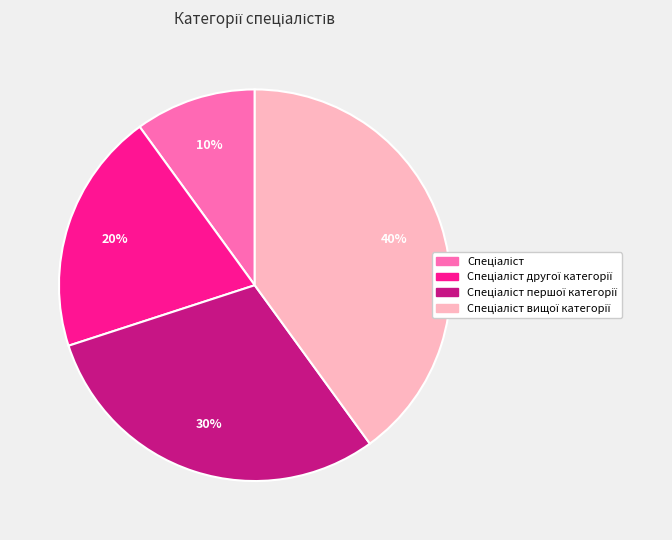

Is there a majority slice in this chart?

No